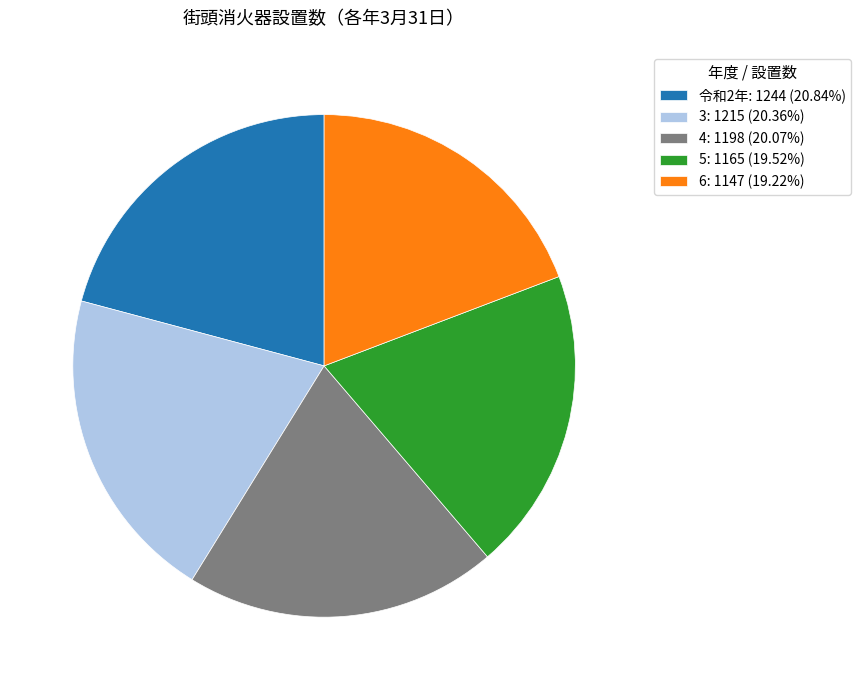

Approximately how many times larger is the value at 6: 1147 (19.22%) compared to 5: 1165 (19.52%)?

1.0